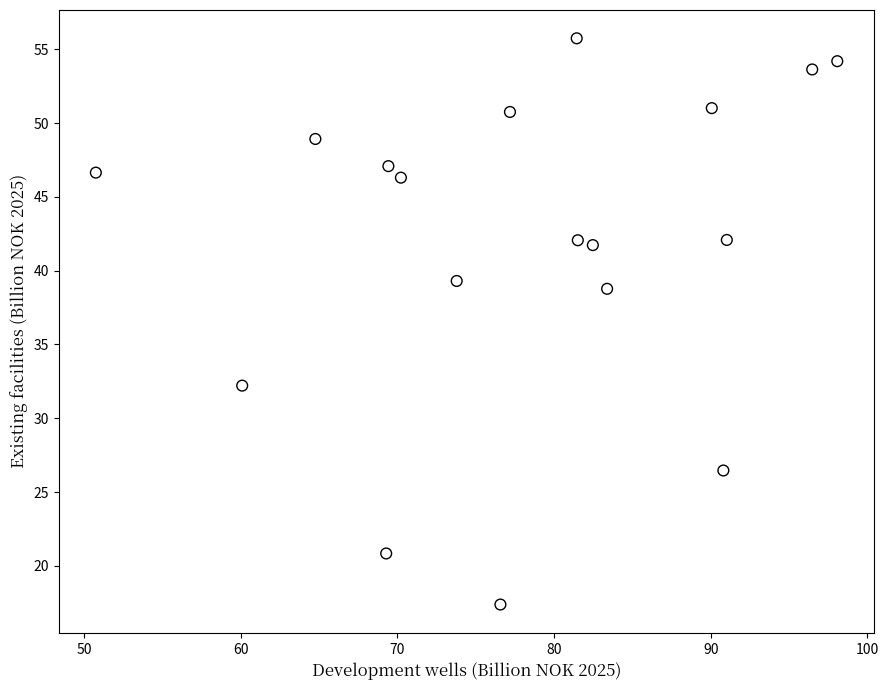

What is the range of X values (max minus min)?

47.3